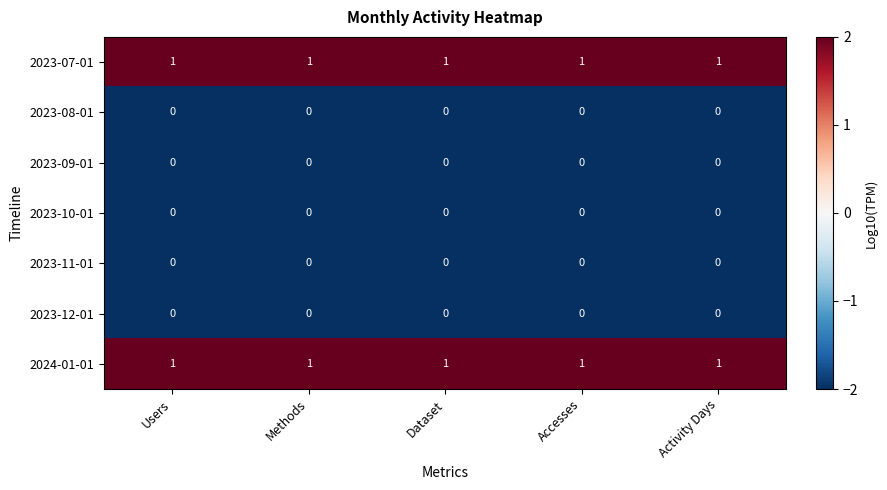

At how many categories does at least one series exceed 0?

5